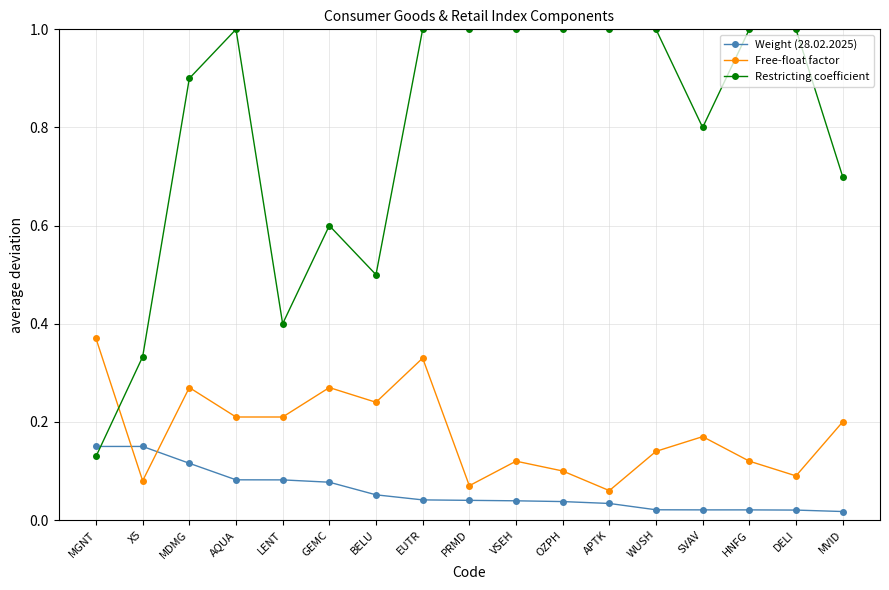

What is the label of the 7th point from the right?

OZPH